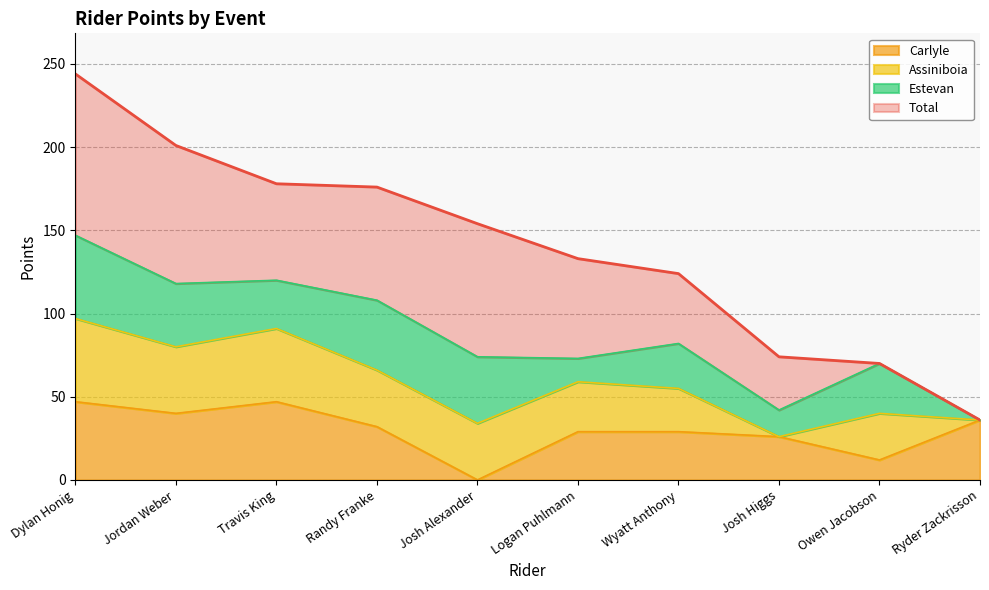

The Carlyle series shows 0 at Josh Alexander. True or false?

True